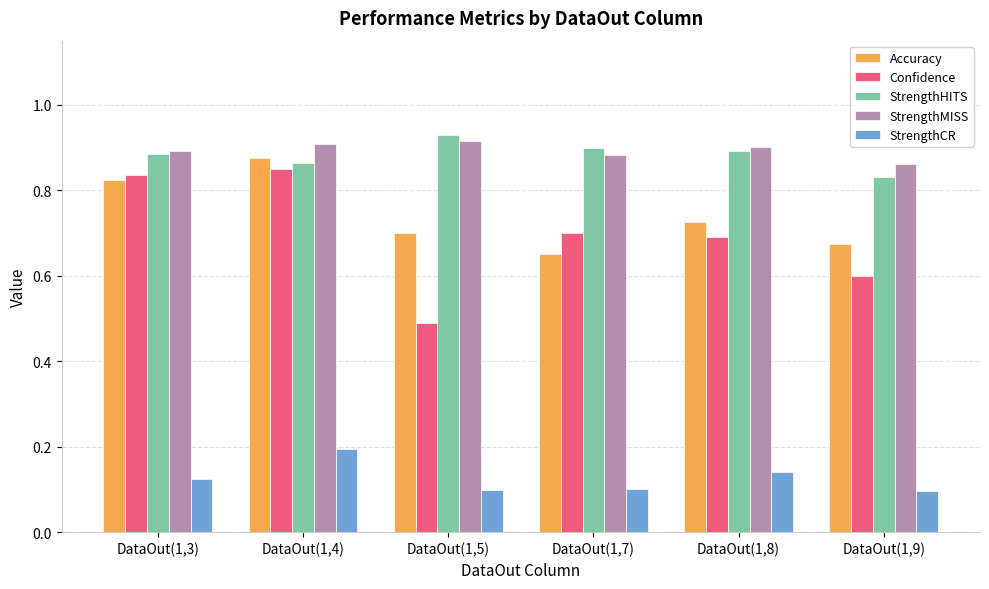

Which category has the lowest value in the StrengthHITS series?

DataOut(1,9)